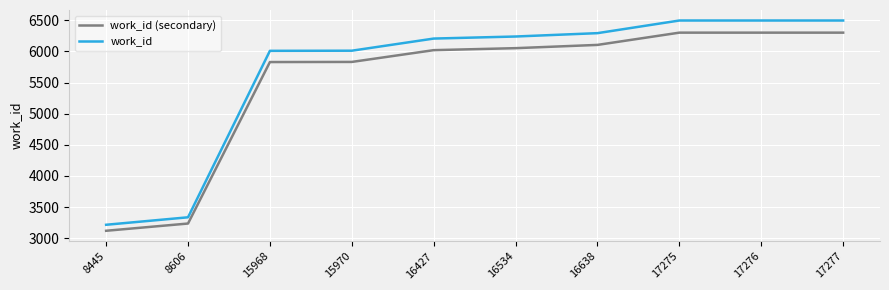

Which series has the largest total across all categories?

work_id